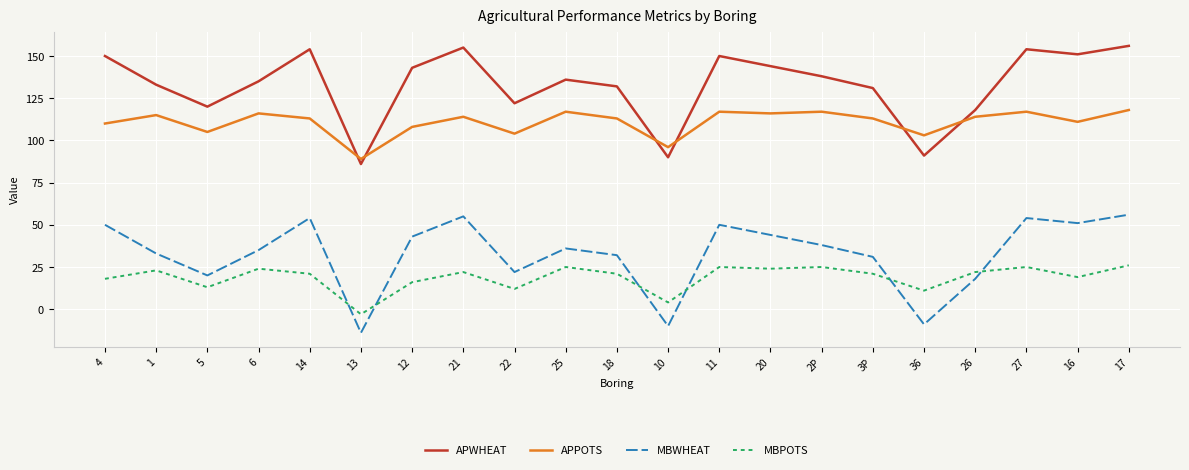

How many values in the MBWHEAT series are below 36?

10